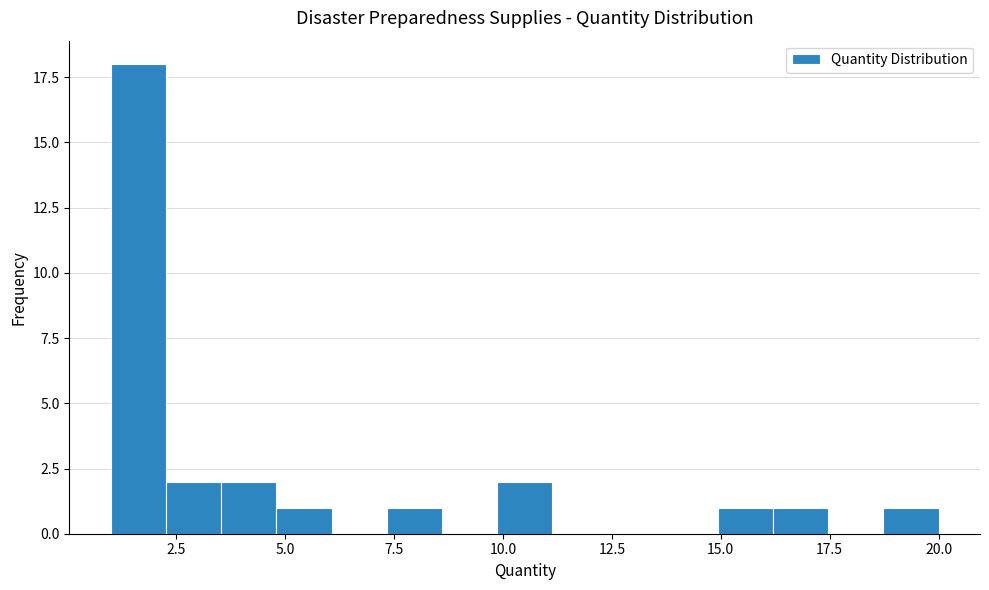

Around what value on the x-axis is the tallest bar? Give the approximate position of its centre, as read against the axis.

1.5